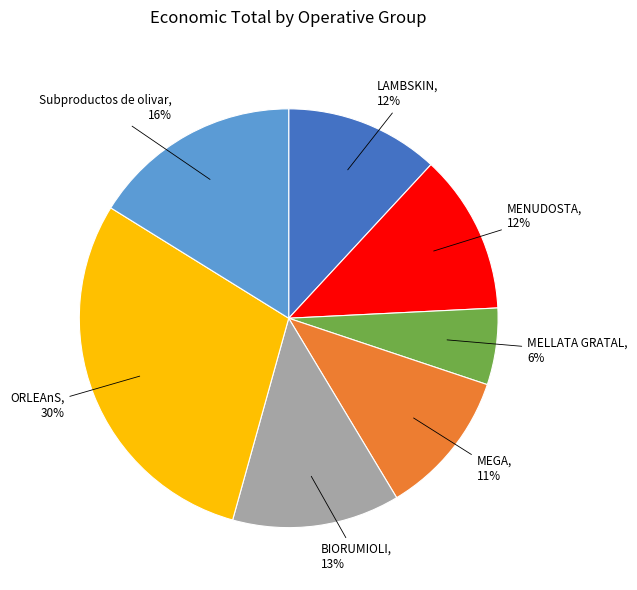

Count the number of slices in the pie.

7